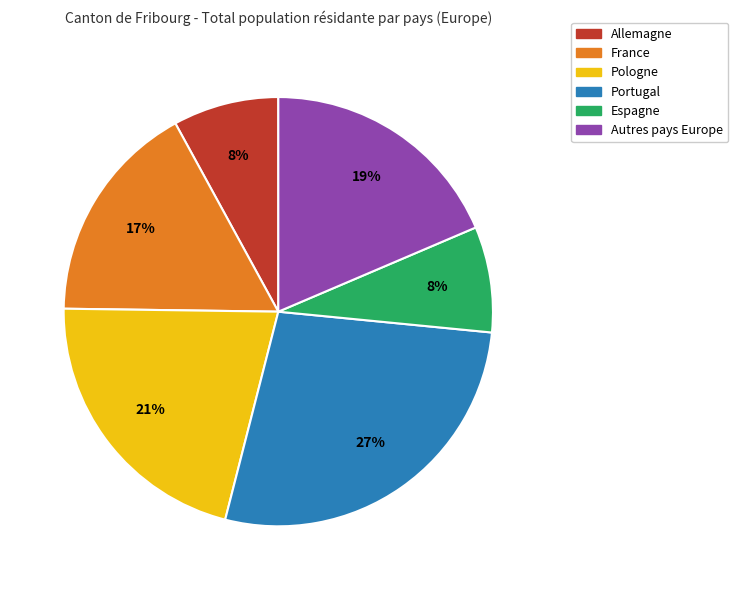

How many slices are in this pie chart?

6